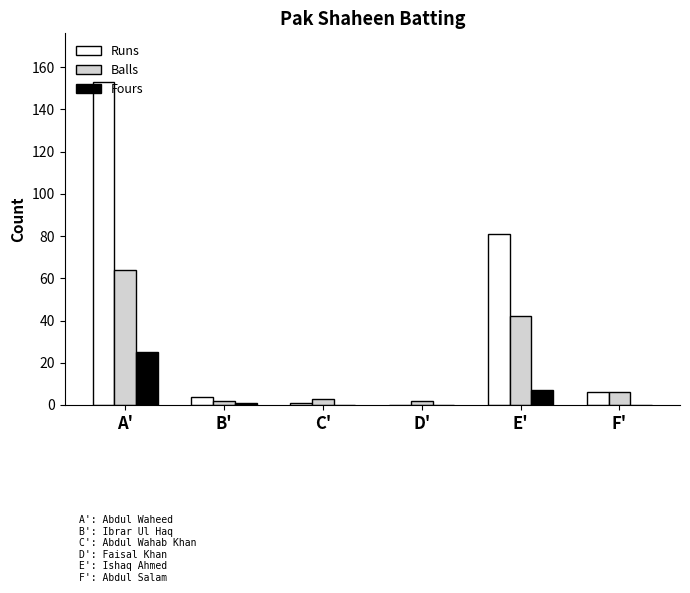

At which category is the sum across all series the highest?

A'